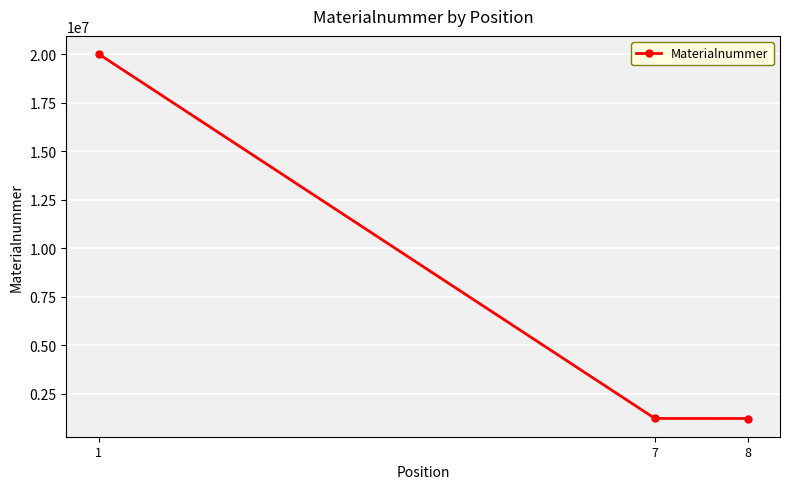

What is the value of the 2nd point from the left?

1224251